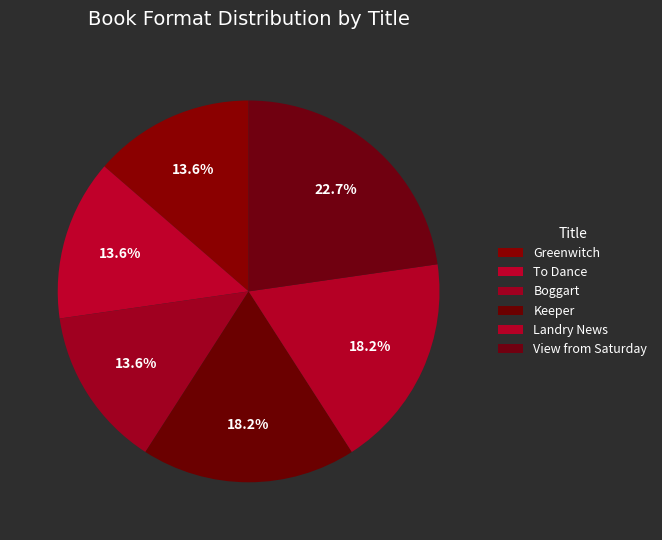

Which slice is the smallest?

Greenwitch